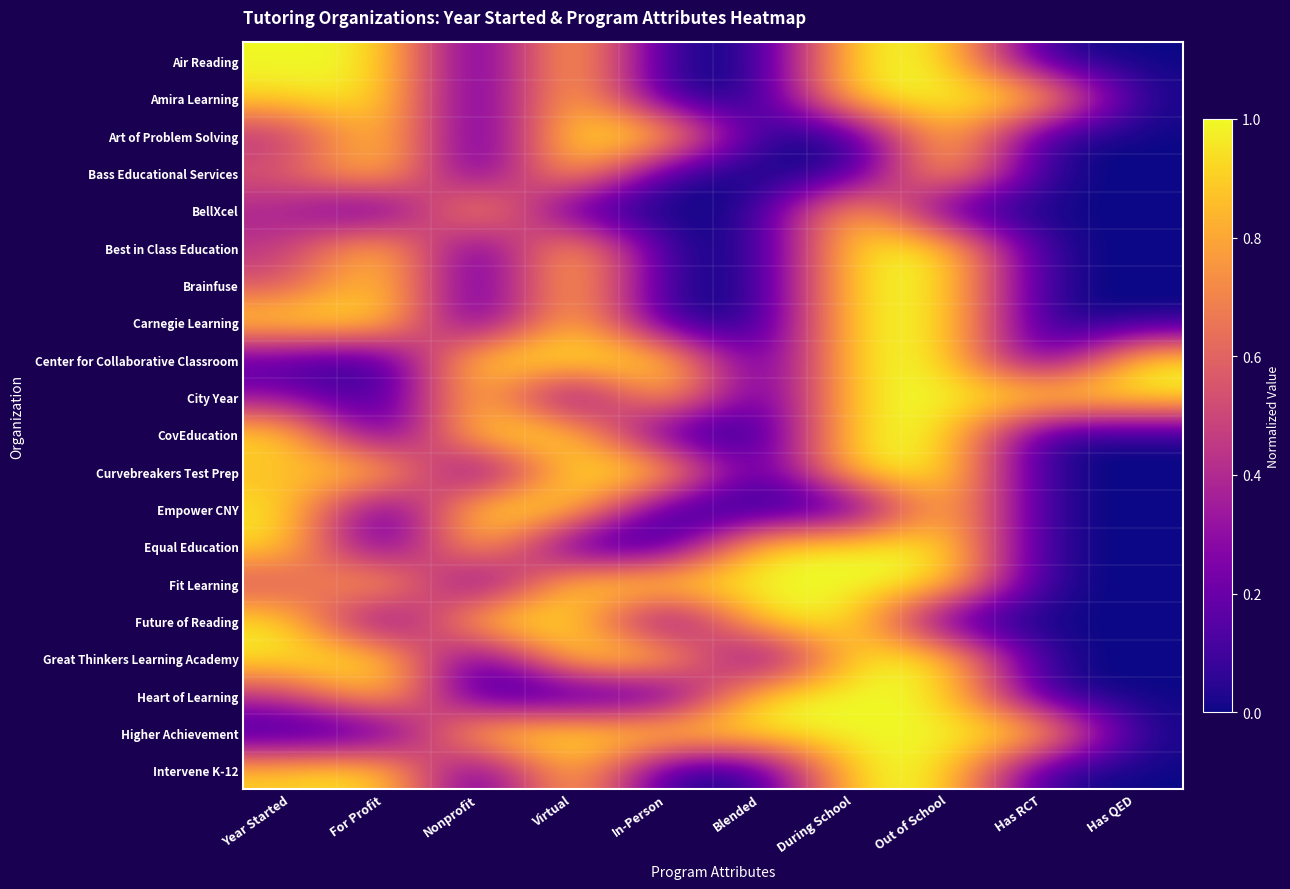

Which has a higher value, Year Started or Out of School?

Year Started